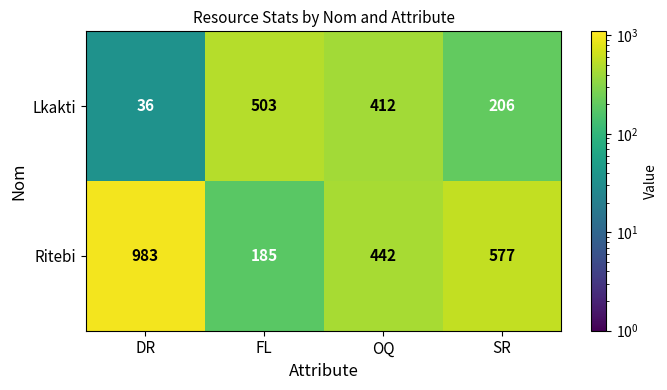

At which category does the chart reach its minimum across all series?

DR